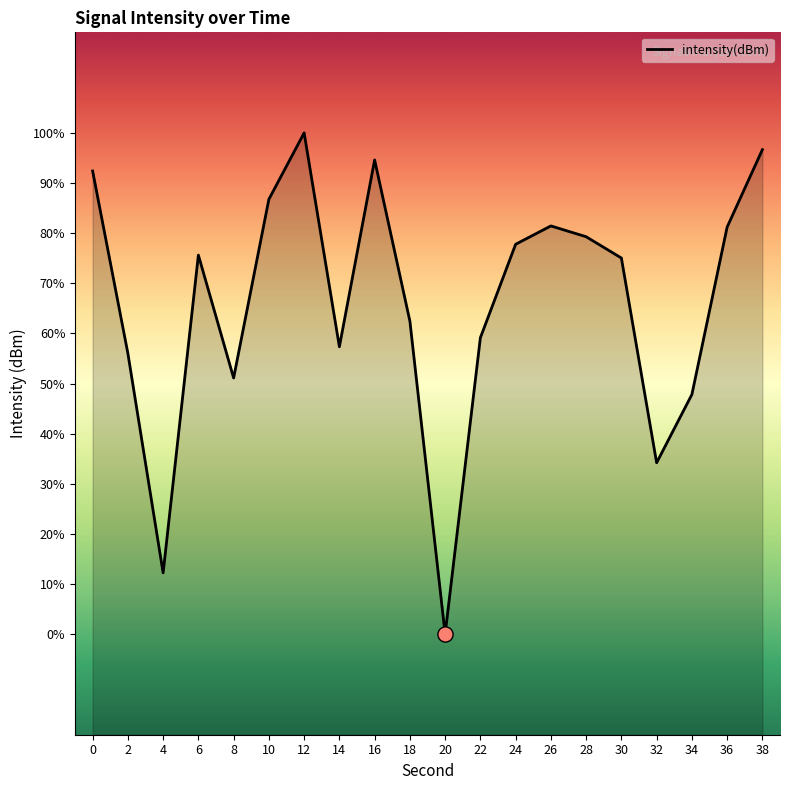

What is the change in value from 4 to 16?

+20.5